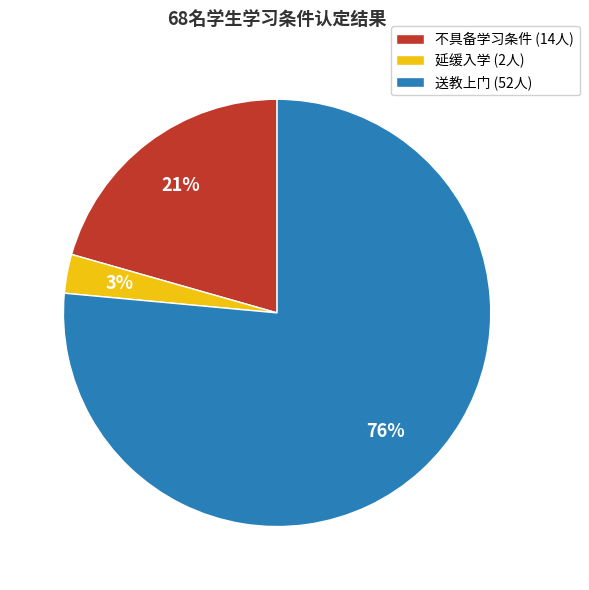

What is the majority slice?

送教上门